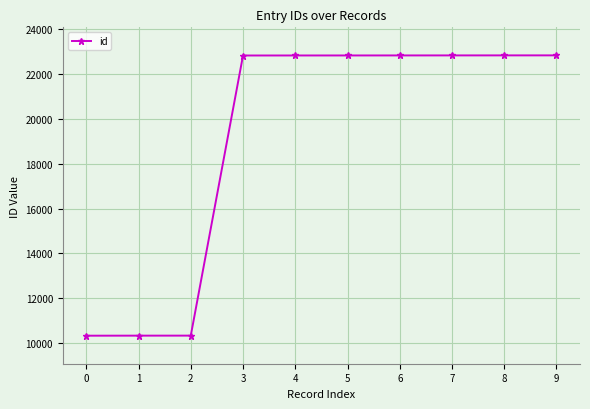

What is the value of the 9th point from the left?

22817